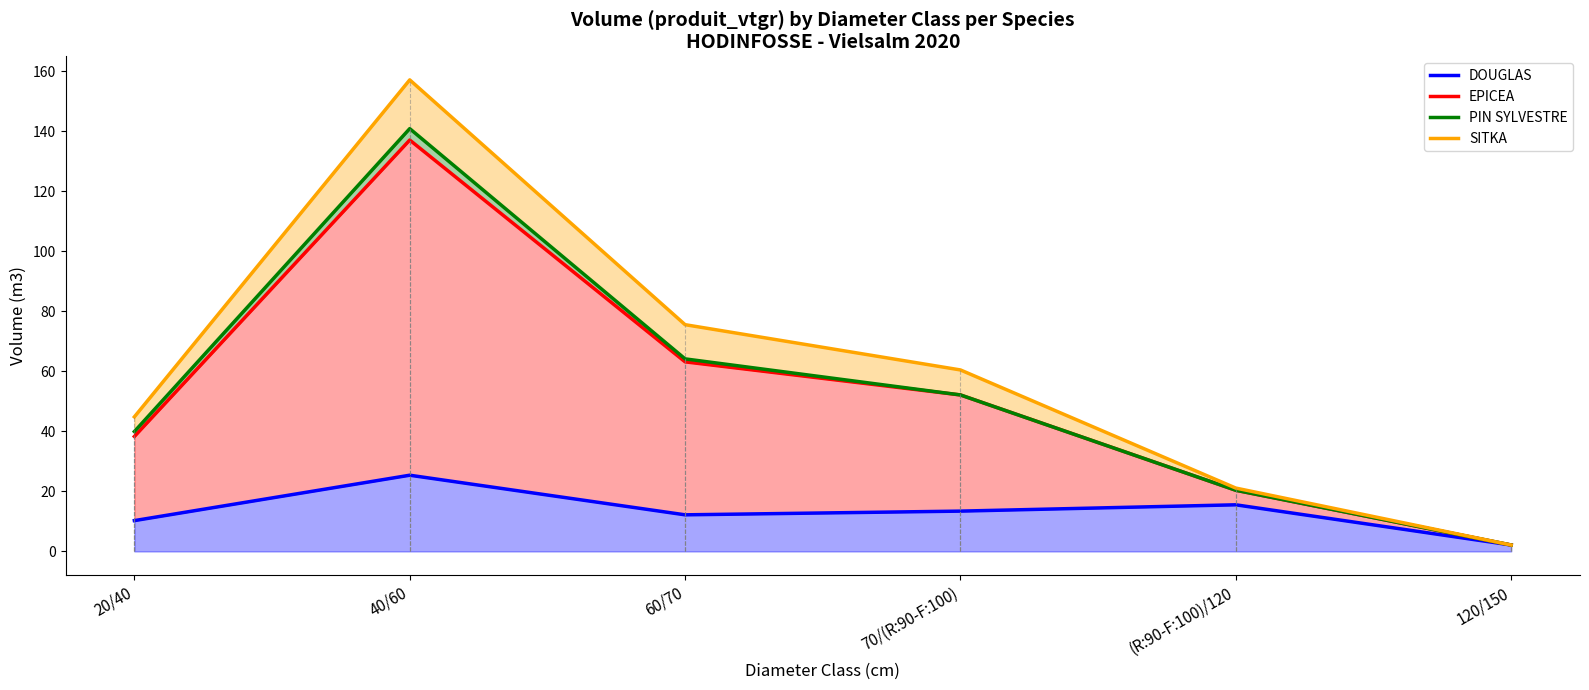

What is the total value across all series at 20/40?

133.3